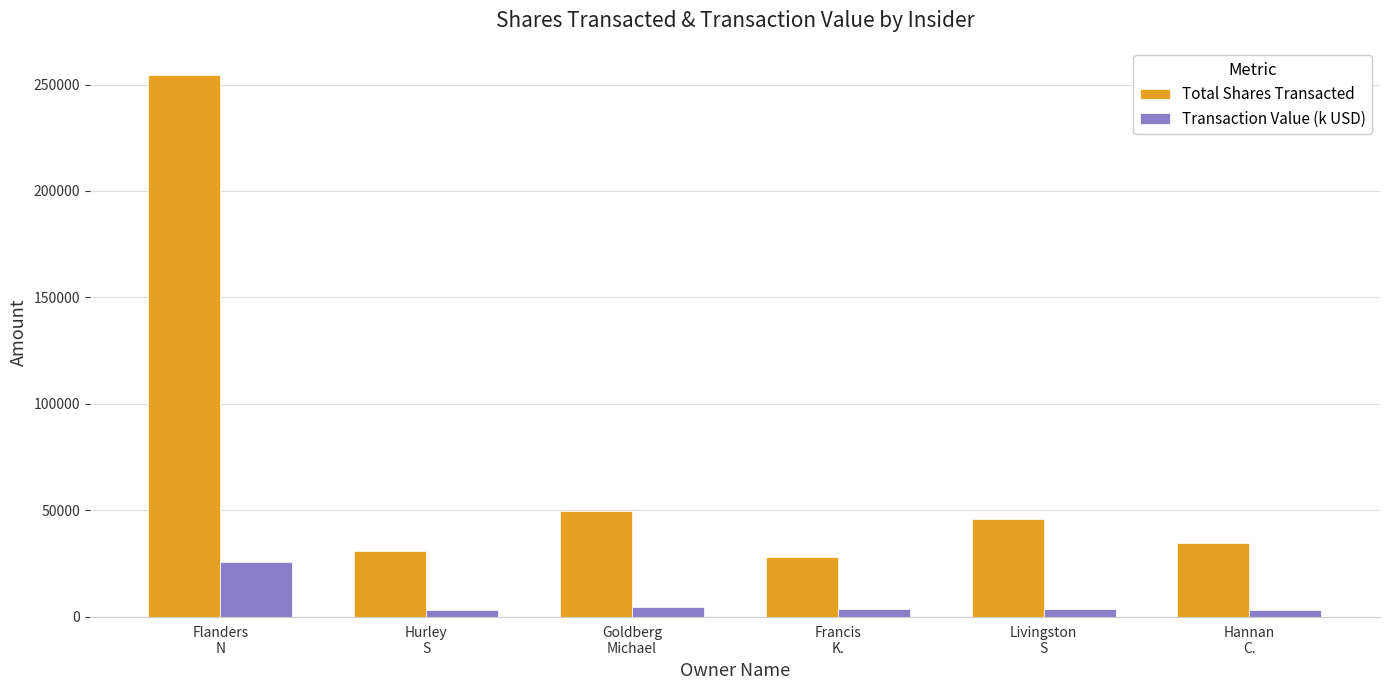

Count the number of categories in the chart.

6